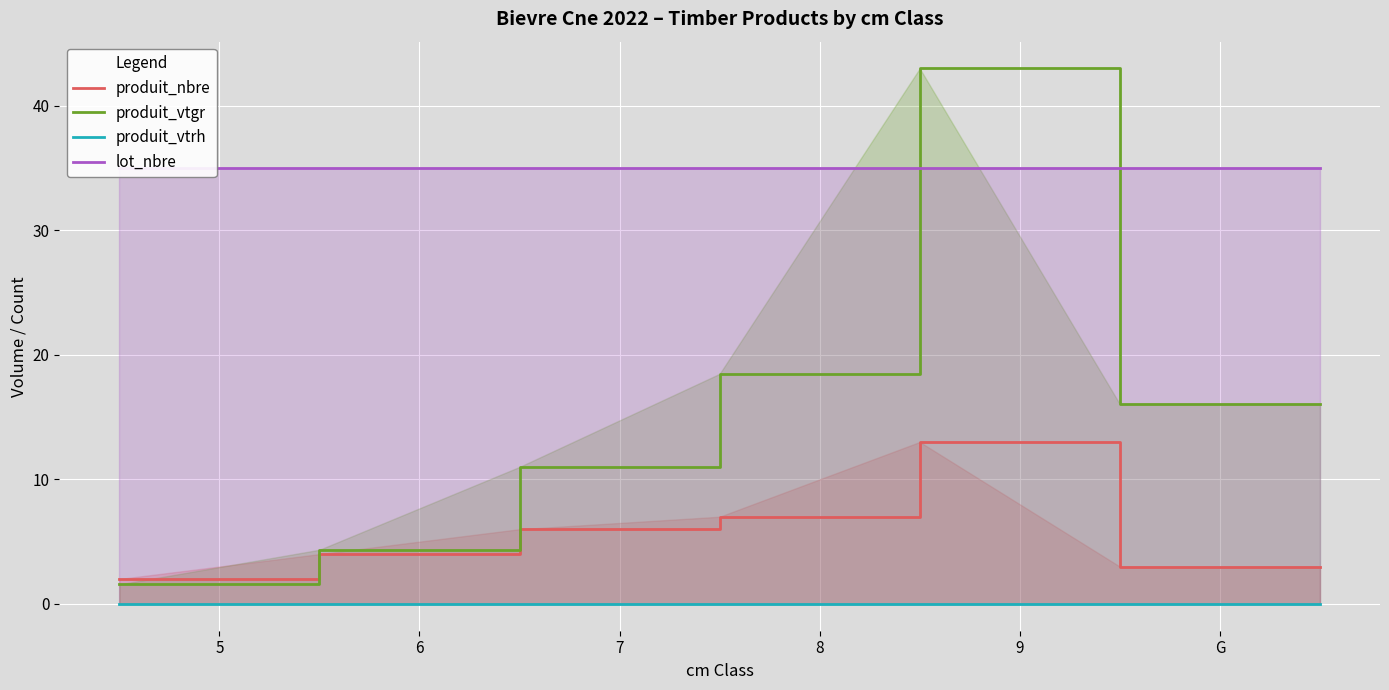

What is the lowest value of the produit_vtgr series?

1.6